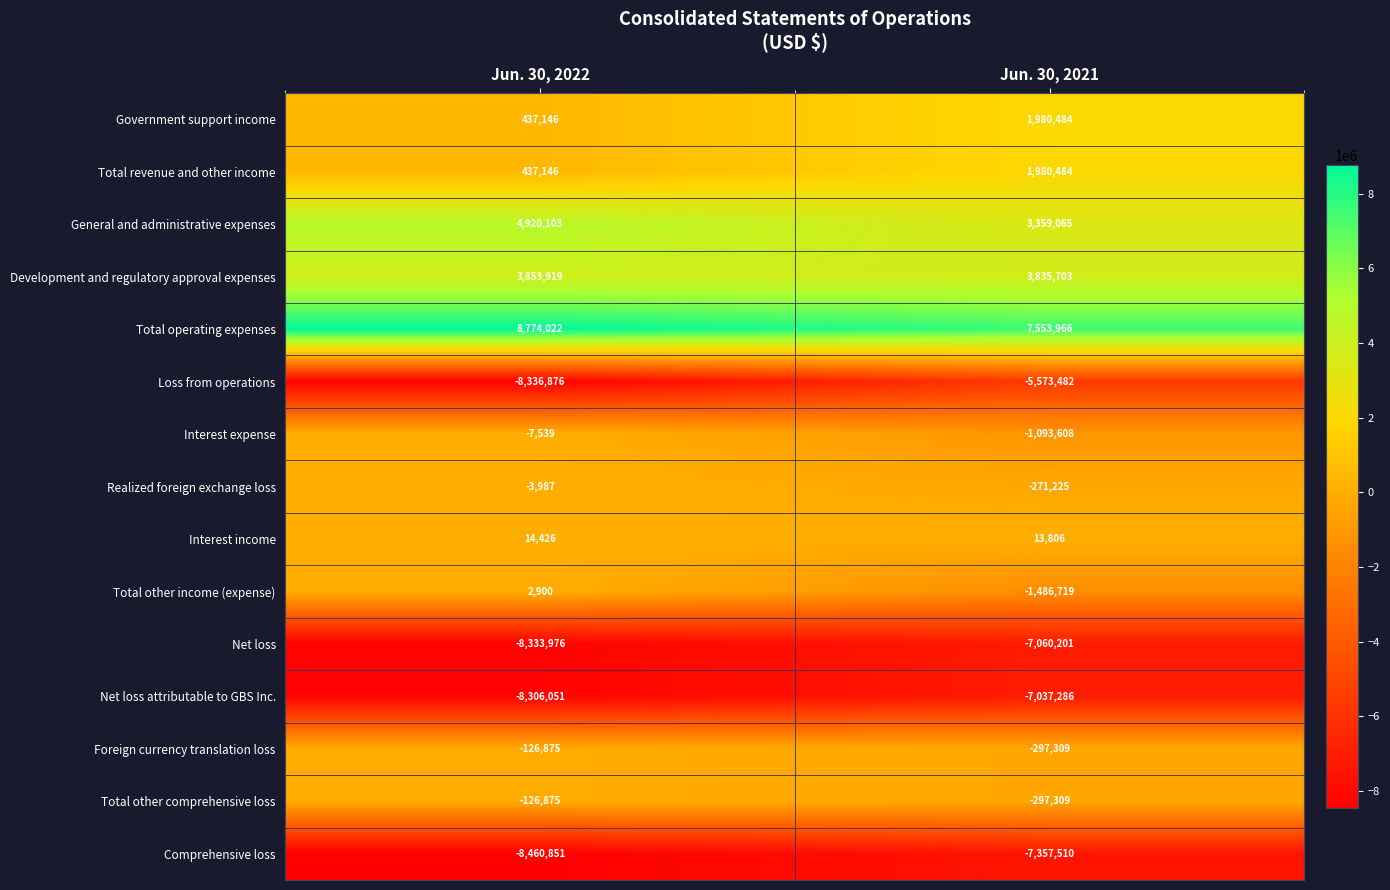

What is the lowest value of the Foreign currency translation loss series?

-297309